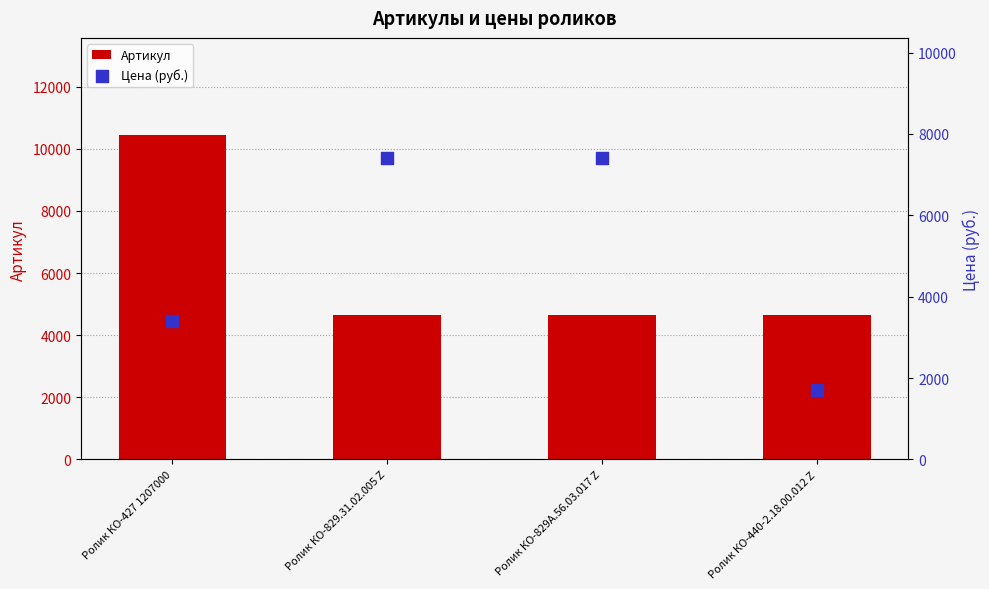

Which series has the largest total across all categories?

Артикул